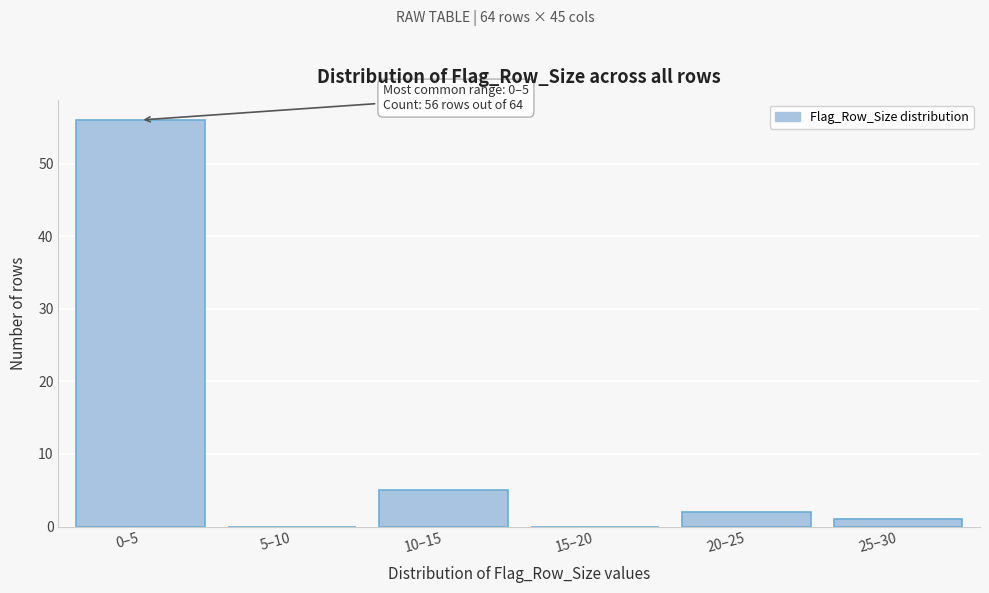

Reading left to right, what are all the values shown in this chart?

0–5=56	5–10=0	10–15=5	15–20=0	20–25=2	25–30=1